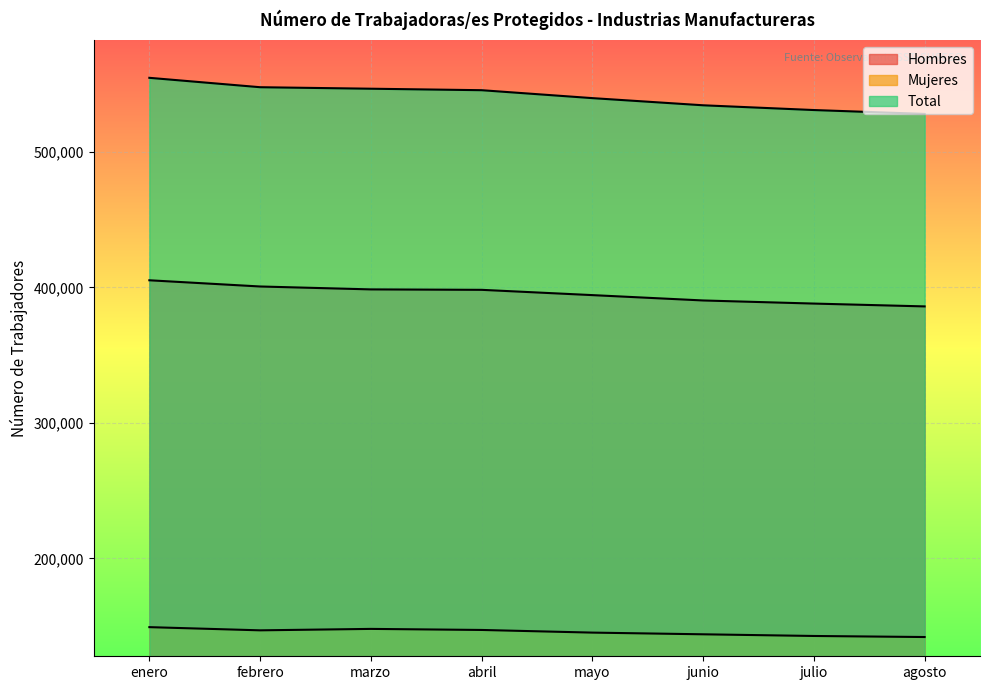

What is the label of the 8th point from the right?

enero